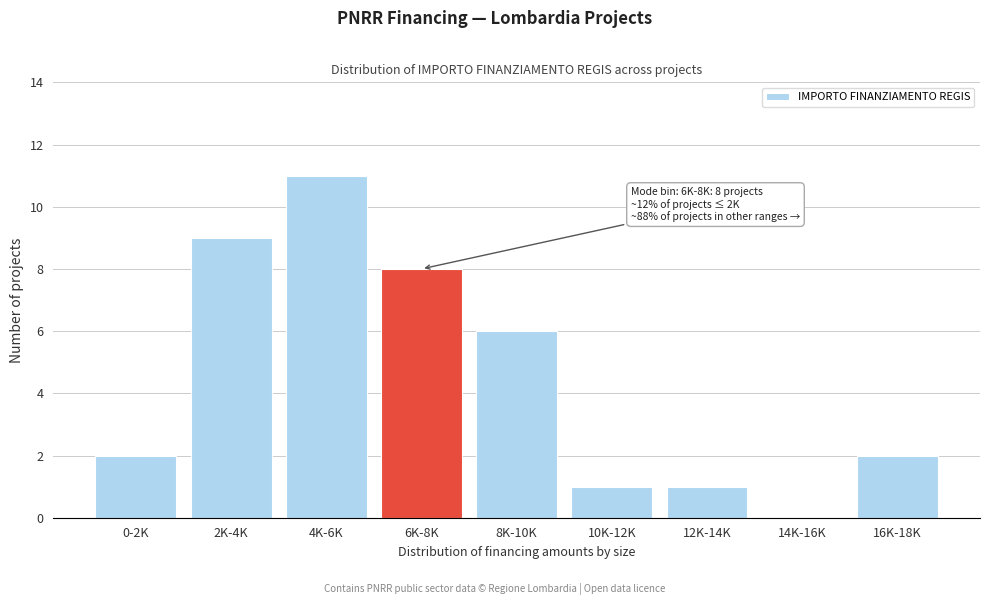

Reading left to right, extract all data points from this chart.

0-2K=2	2K-4K=9	4K-6K=11	6K-8K=8	8K-10K=6	10K-12K=1	12K-14K=1	14K-16K=0	16K-18K=2